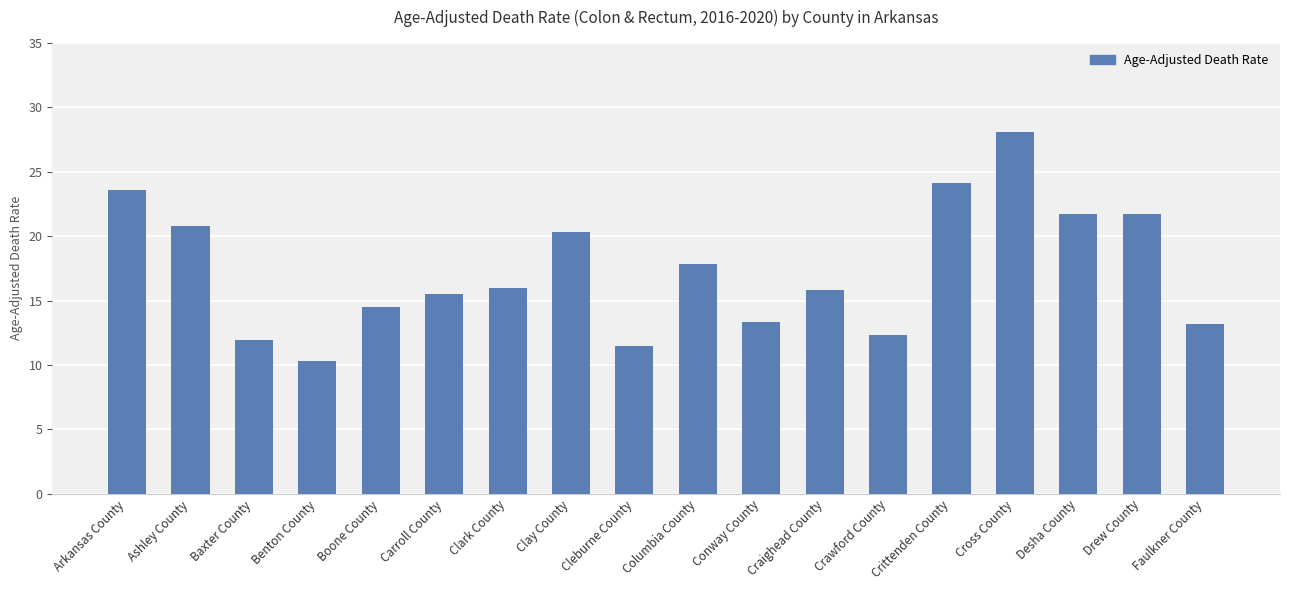

Is it true that the value at Baxter County is 11.9?

True